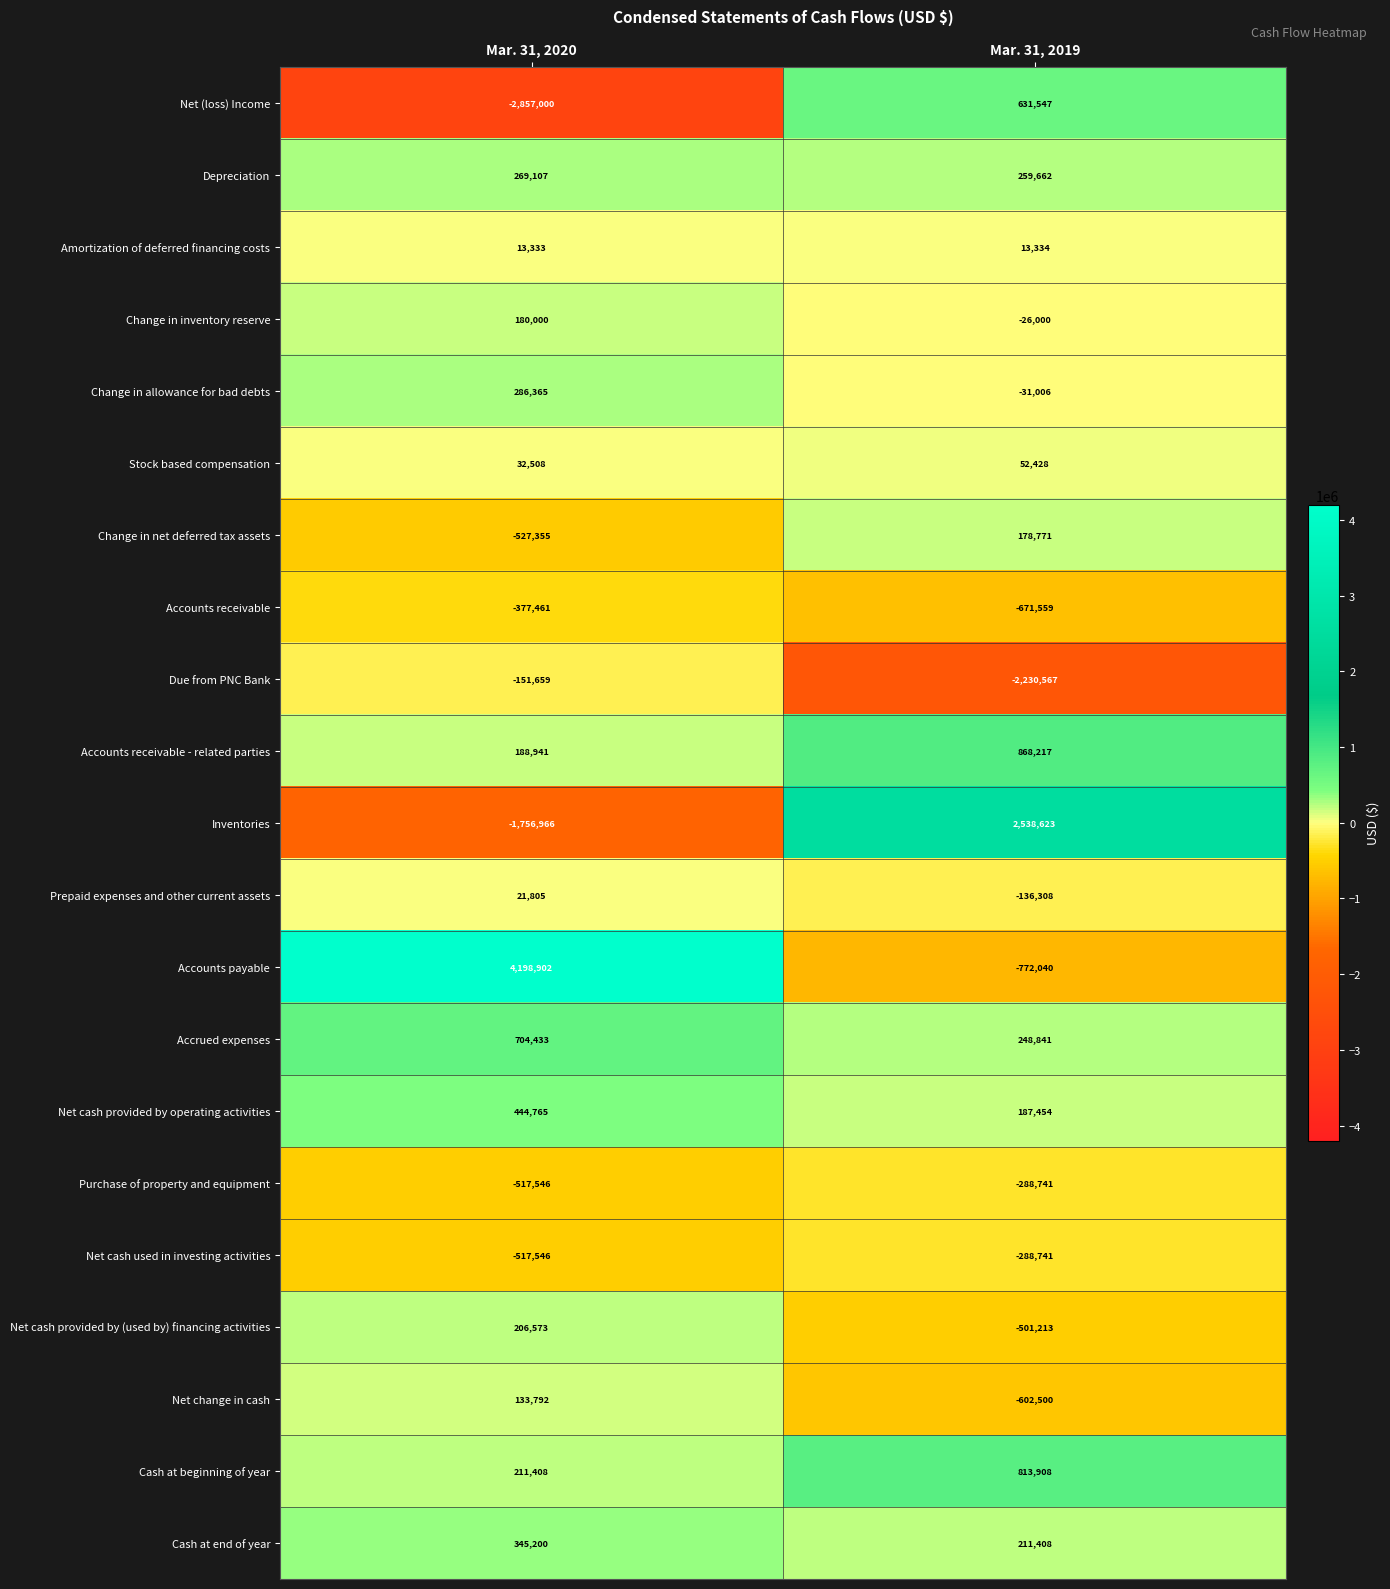

What is the spread (max minus min) of values at Mar. 31, 2019?

4769190